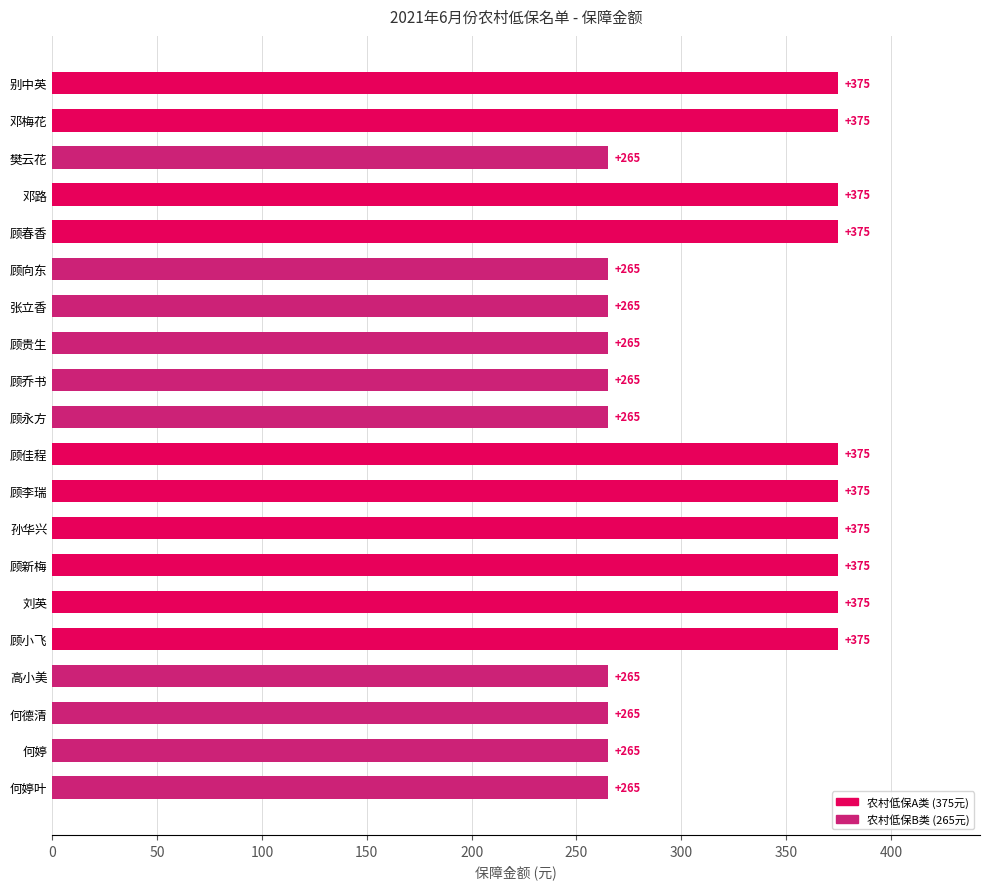

Between 邓梅花 and 顾永方, which is larger?

邓梅花